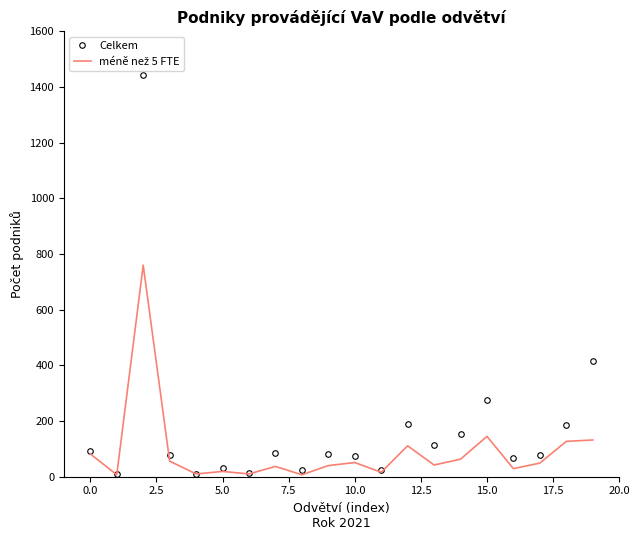

Which series has the largest total across all categories?

Celkem